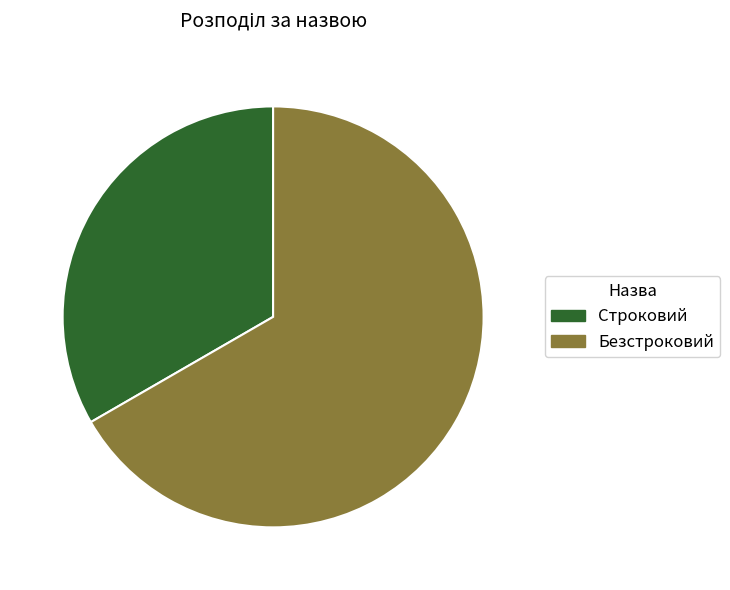

Between Строковий and Безстроковий, which is larger?

Безстроковий